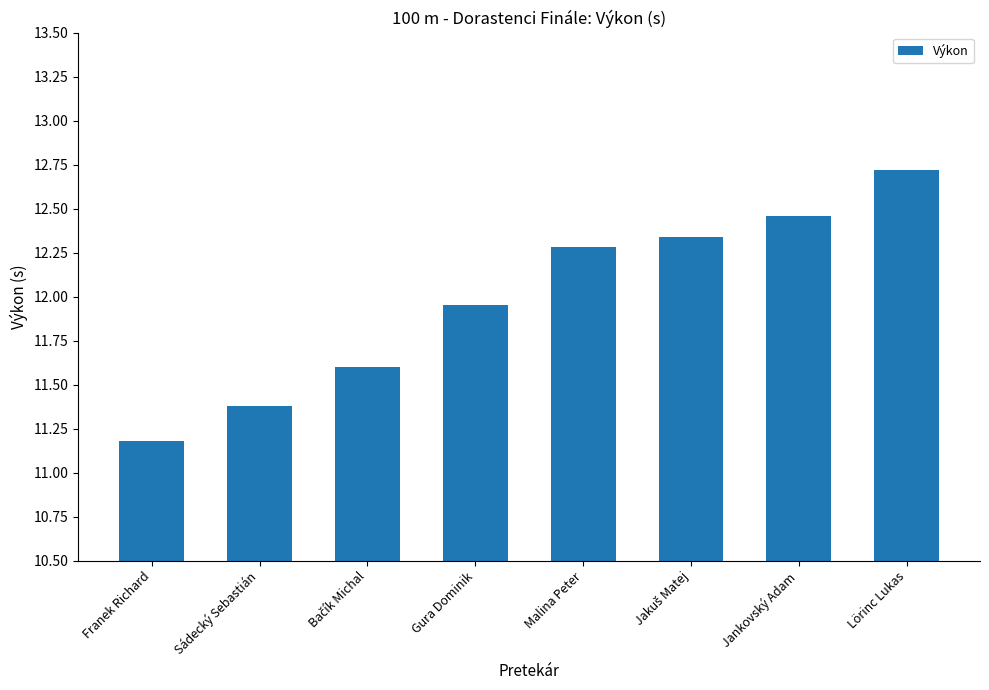

What value does the data have at Franek Richard?

11.2